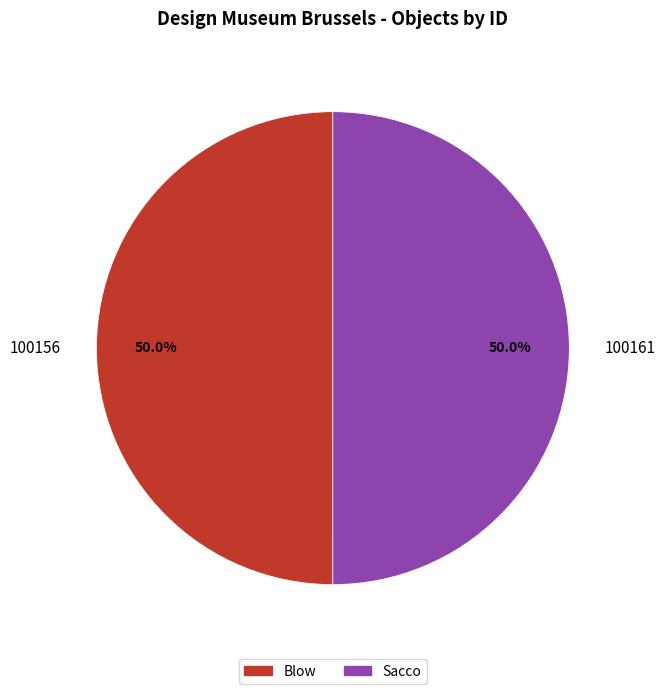

How much of the chart is everything except Blow?

50.0%